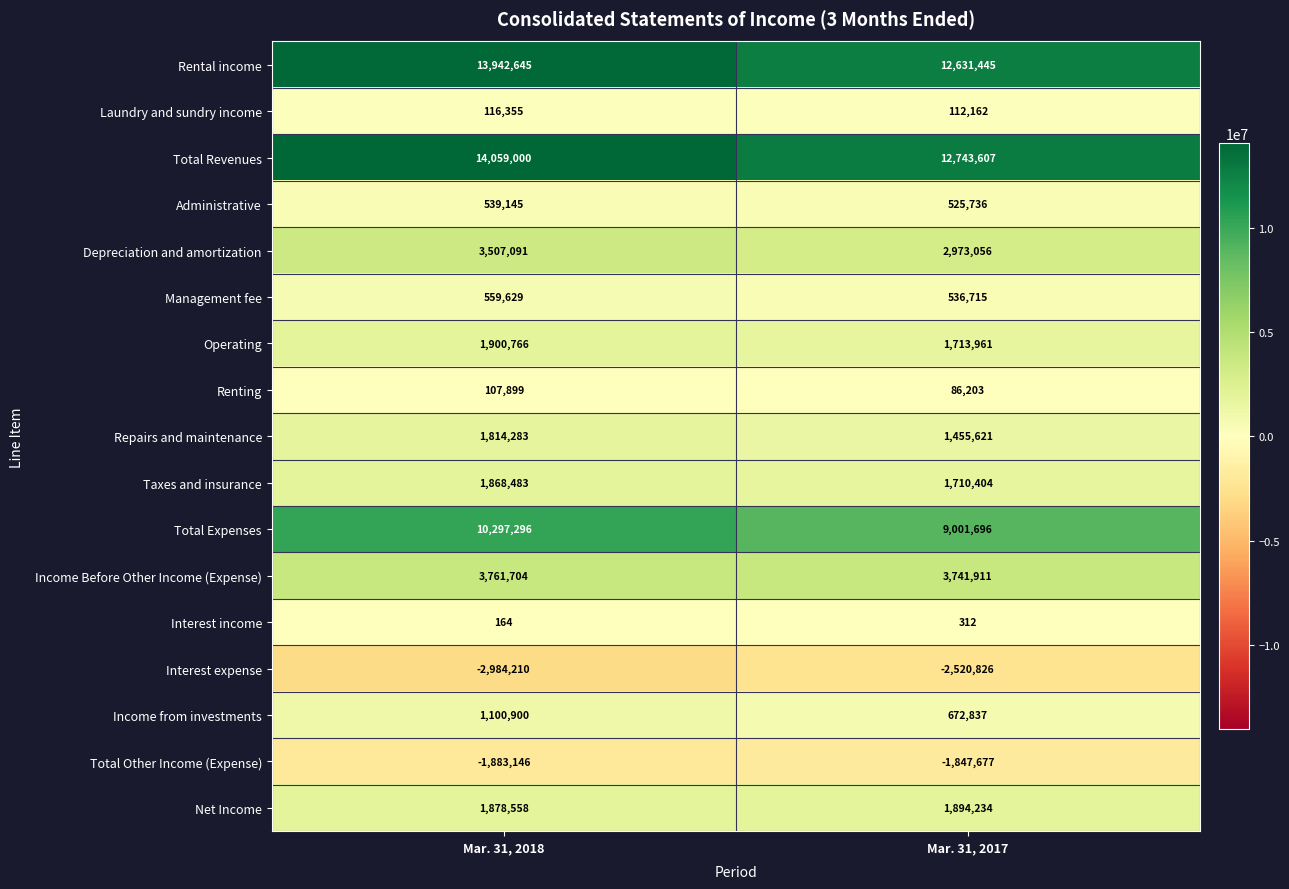

Which category has the lowest value across all series?

Mar. 31, 2018